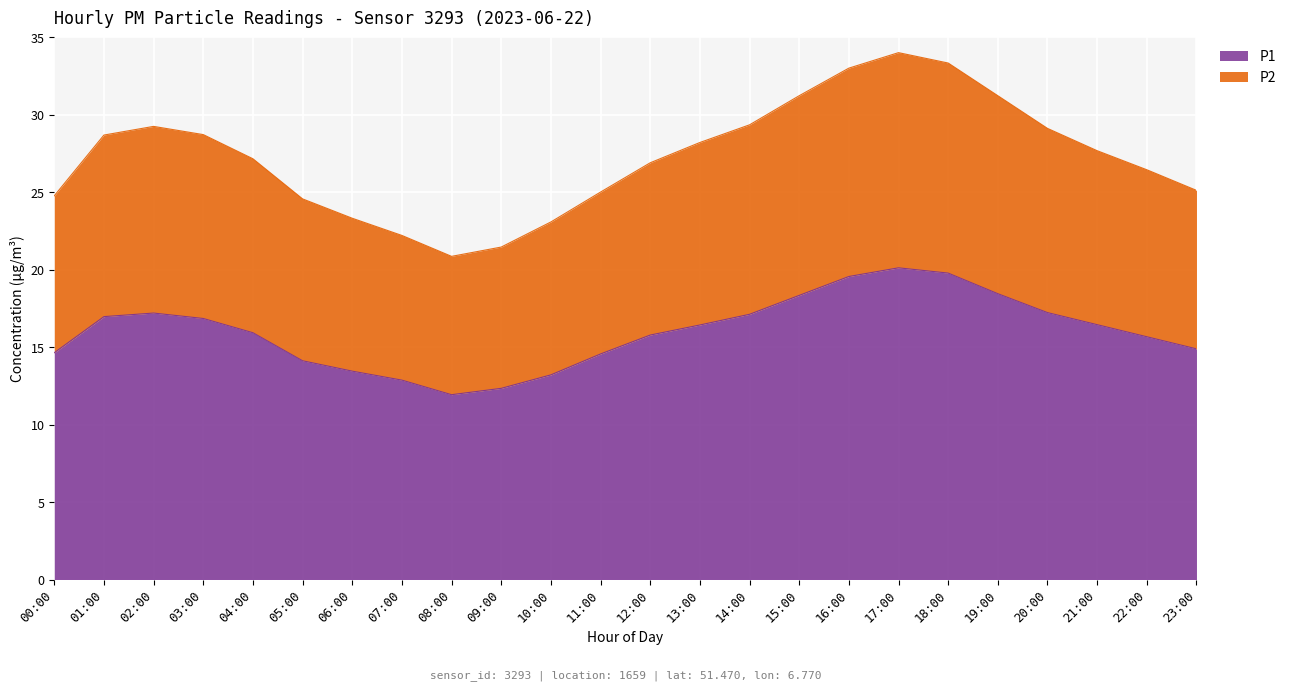

At which category is the sum across all series the highest?

17:00